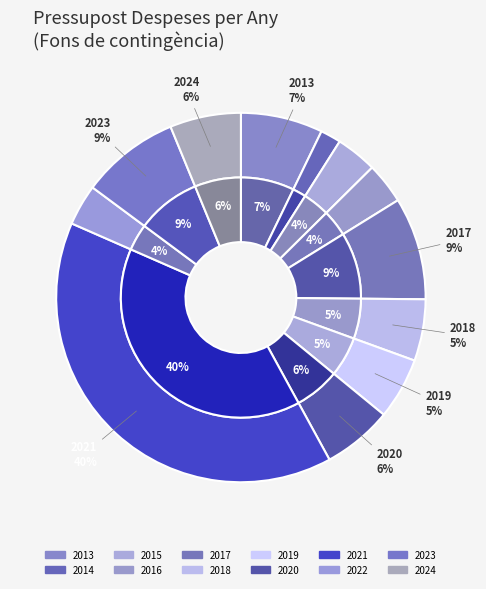

True or false: 2016 accounts for 4% of the total.

True